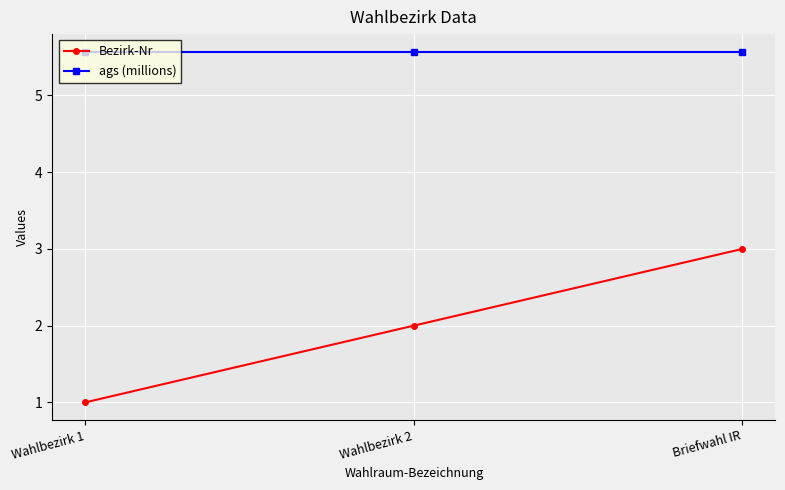

Which series has the largest range (max minus min)?

Bezirk-Nr